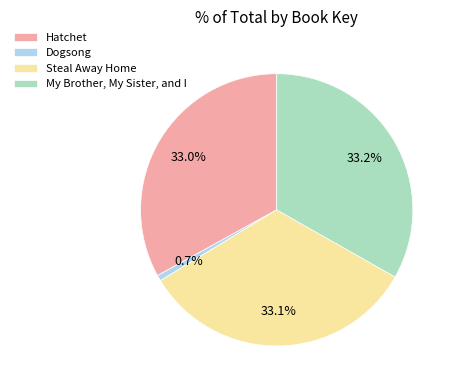

Does any single category account for the majority?

No